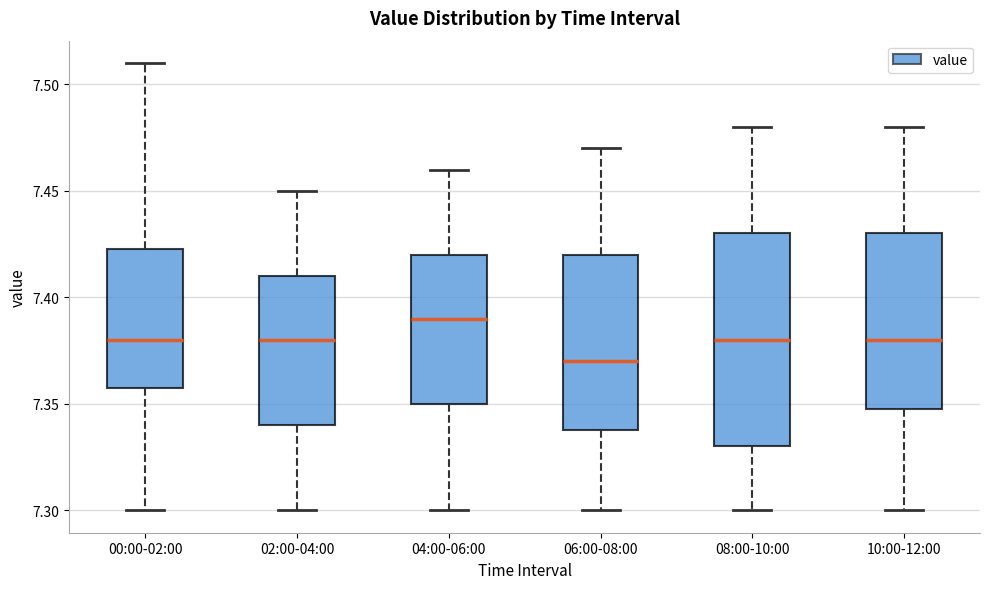

Reading left to right, transcribe this box plot: for each box, give where its median line is, the range the box spans, and where its two whiskers end, as read against the y-axis. The values are not printed on the chart, so give them approximately, as read against the axis.

00:00-02:00: median 7.380, box 7.360 to 7.425, whiskers 7.300 to 7.510
02:00-04:00: median 7.380, box 7.340 to 7.410, whiskers 7.300 to 7.450
04:00-06:00: median 7.390, box 7.350 to 7.420, whiskers 7.300 to 7.460
06:00-08:00: median 7.370, box 7.340 to 7.420, whiskers 7.300 to 7.470
08:00-10:00: median 7.380, box 7.330 to 7.430, whiskers 7.300 to 7.480
10:00-12:00: median 7.380, box 7.350 to 7.430, whiskers 7.300 to 7.480